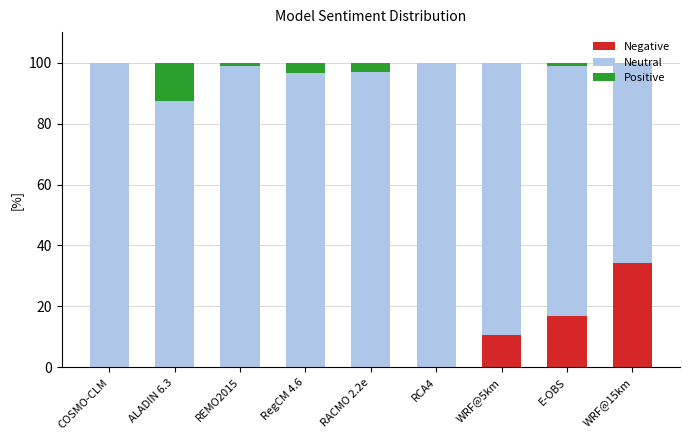

What is the total value across all series at WRF@5km?

100.0